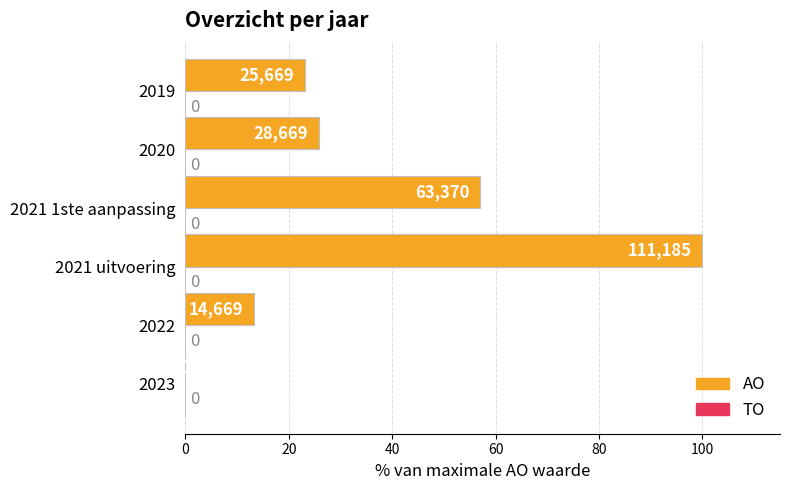

Between 2019 and 2021 uitvoering, which is larger?

2021 uitvoering